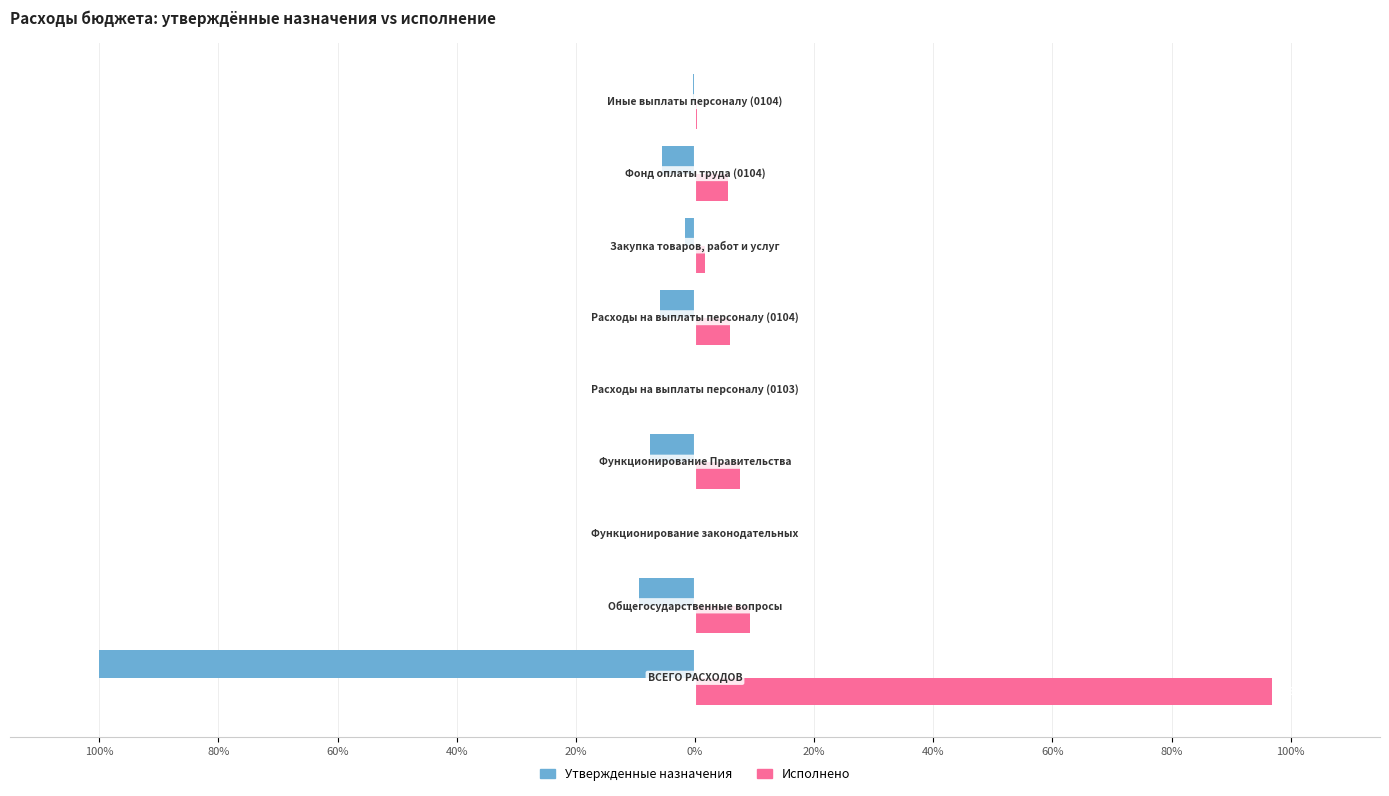

What are all the series names shown in the legend?

Утвержденные назначения, Исполнено